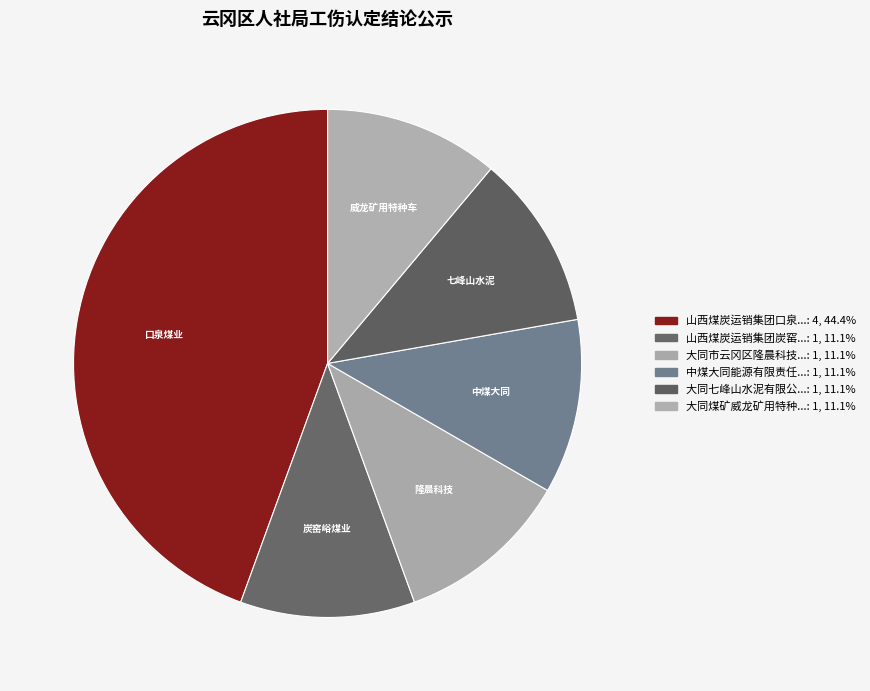

How many slices are in this pie chart?

6